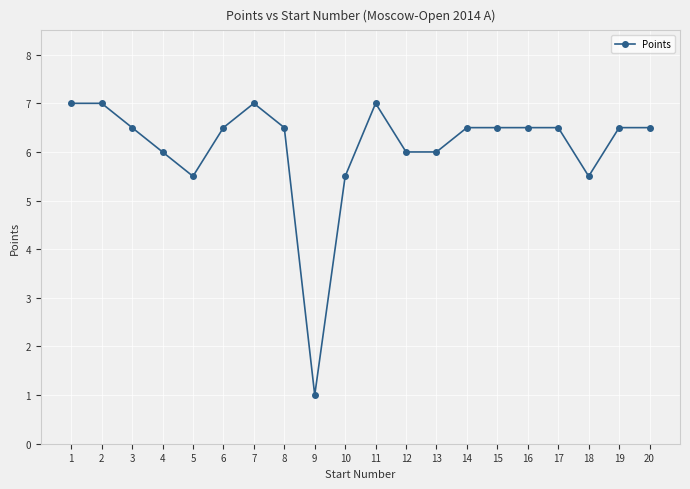

The value at 2 is 7.0. True or false?

True